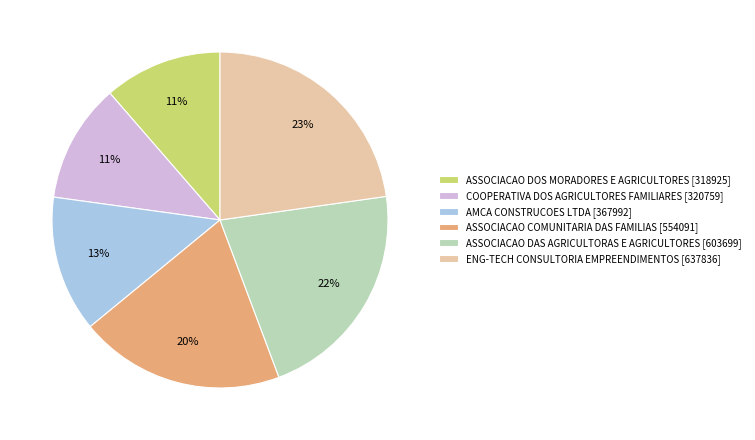

The ASSOCIACAO DOS MORADORES E AGRICULTORES [318925] slice represents 21% of the pie. True or false?

False